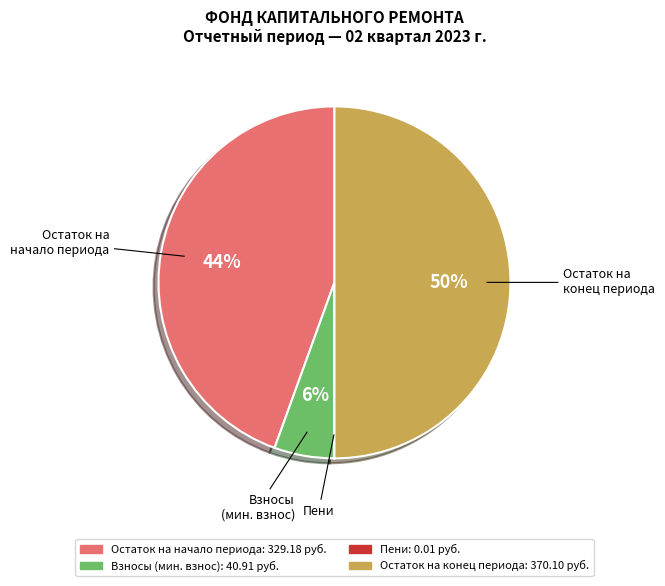

To the nearest percent, what is the average slice percentage?

25%